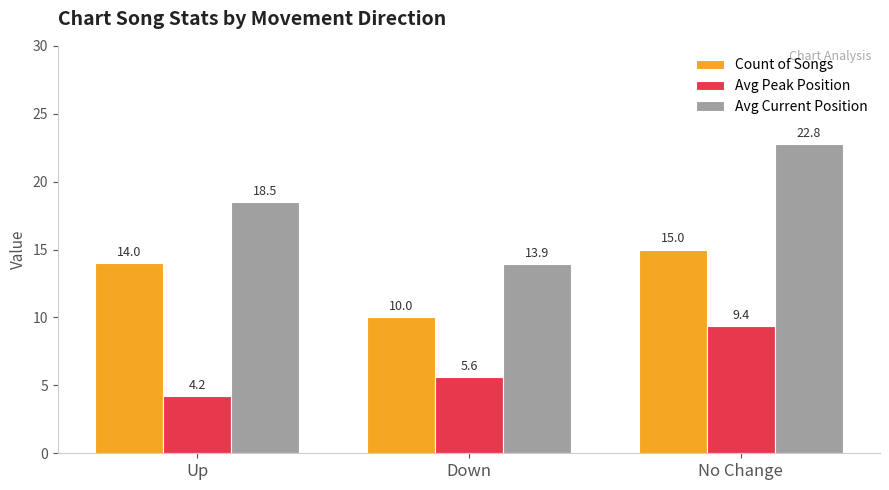

At which category is the sum across all series the highest?

No Change